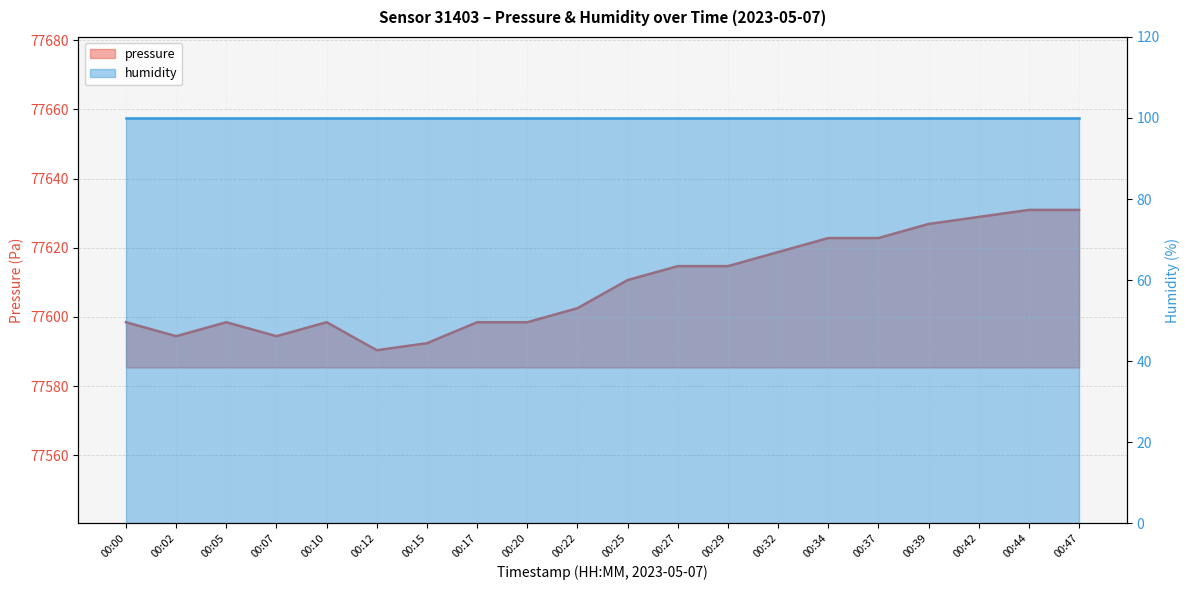

List the labels in order of value, smallest first.

00:12, 00:15, 00:02, 00:07, 00:00, 00:05, 00:10, 00:17, 00:20, 00:22, 00:25, 00:27, 00:29, 00:32, 00:34, 00:37, 00:39, 00:42, 00:44, 00:47